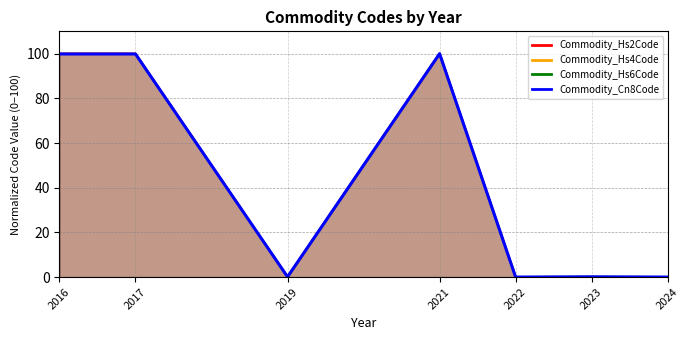

Reading left to right, extract all data points from this chart.

99.9	99.9	0.1	100.0	0.0	0.1	0.0